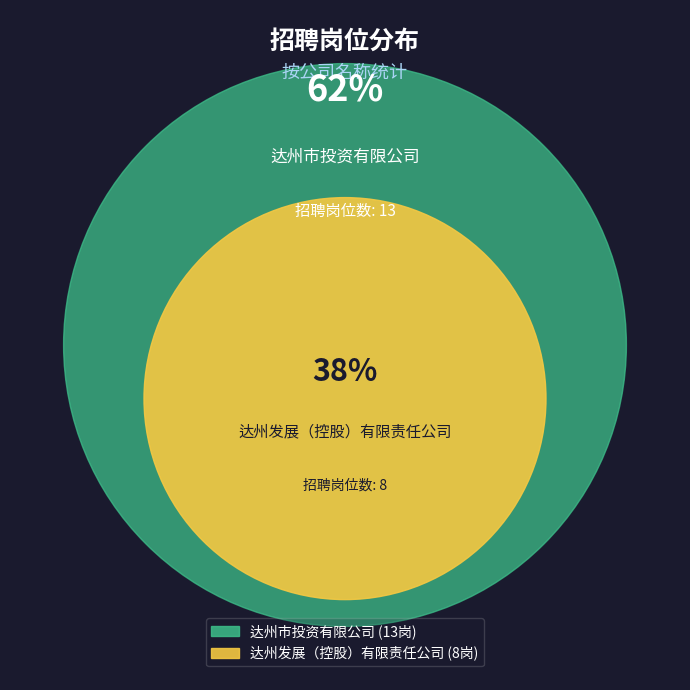

To the nearest percent, what is the average slice percentage?

50%